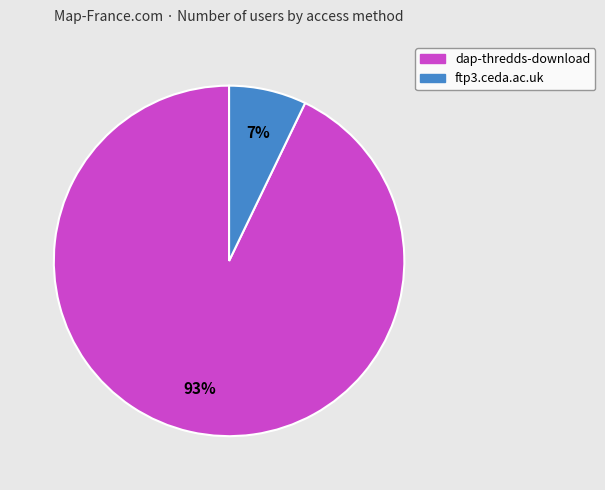

What percentage is the dap-thredds-download slice, to the nearest percent?

93%